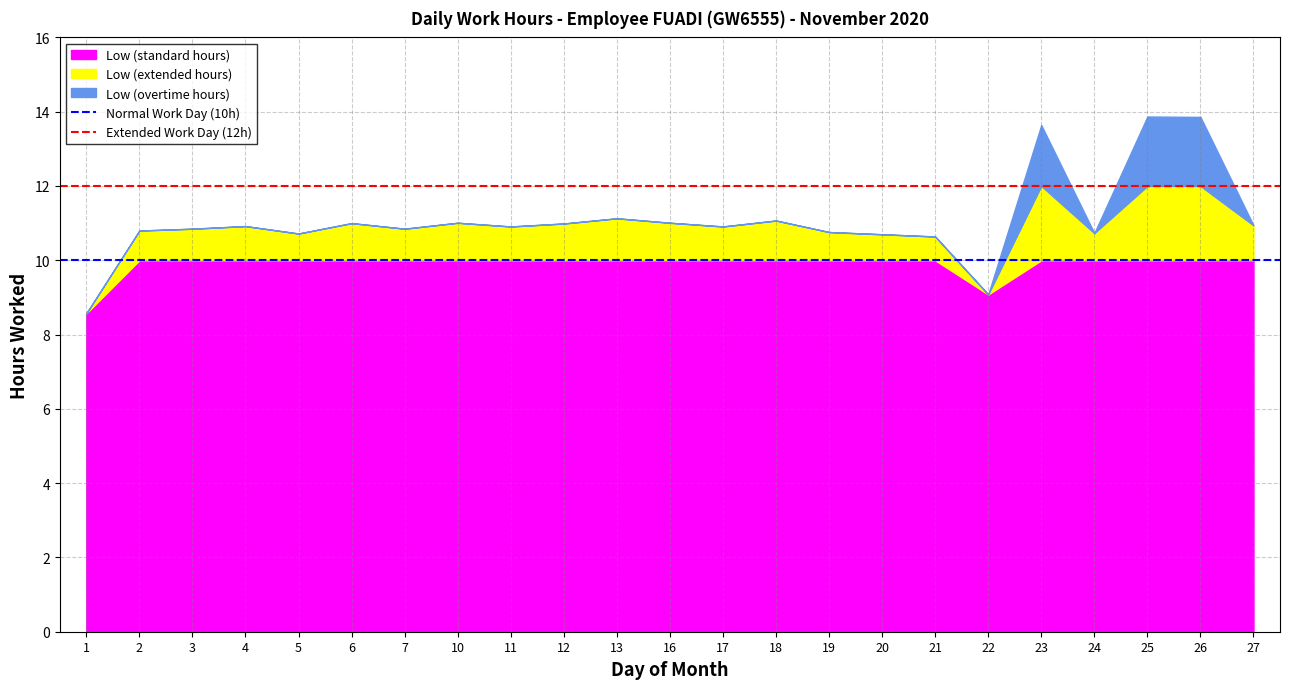

What is the value of the Extended Work Day (12h) point at the 1st from the left?

12